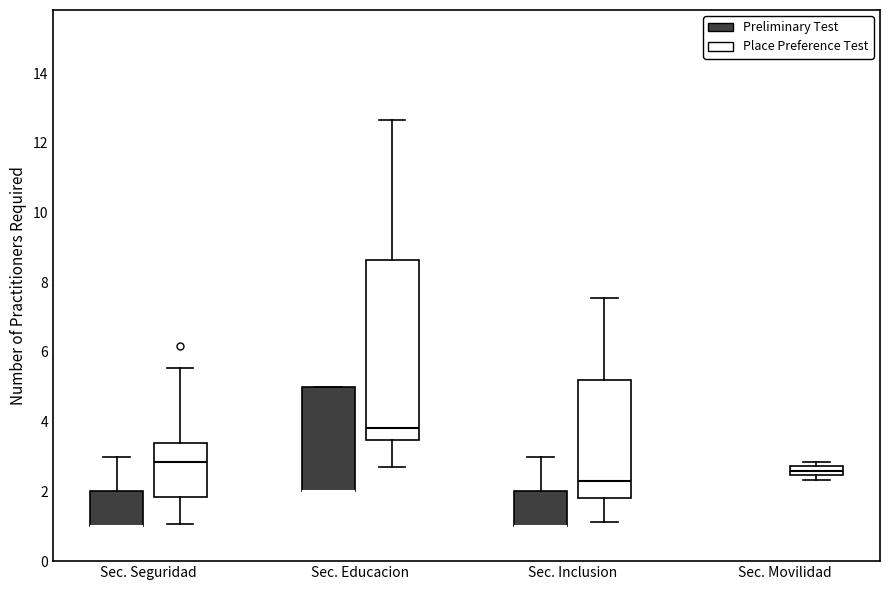

Which box is the tallest, from its lower edge to its upper edge?

Sec. Educacion (Place Preference Test)